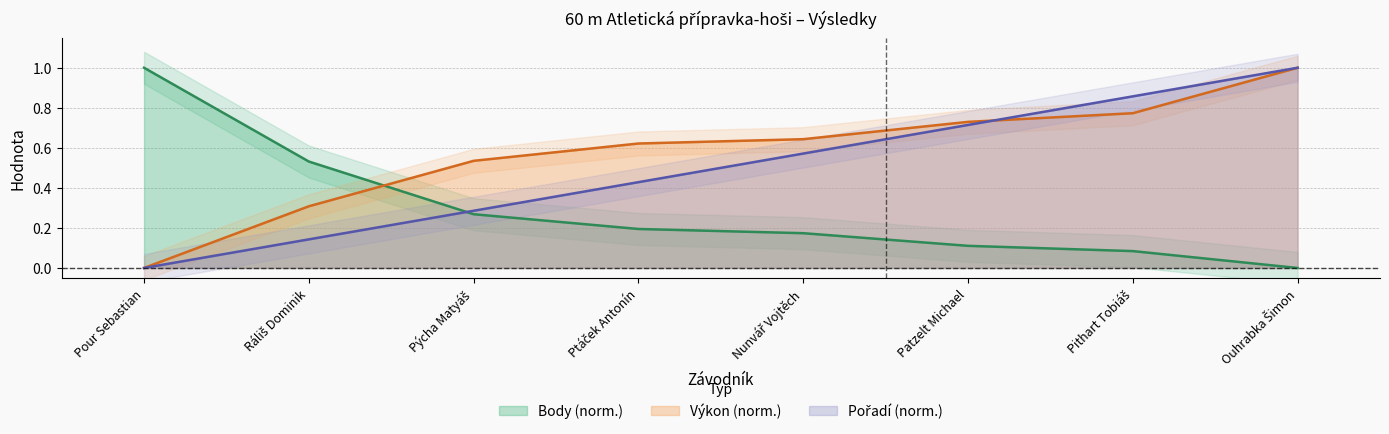

Between which two adjacent categories do Body and Pořadí first intersect?

Ráliš Dominik and Pýcha Matyáš